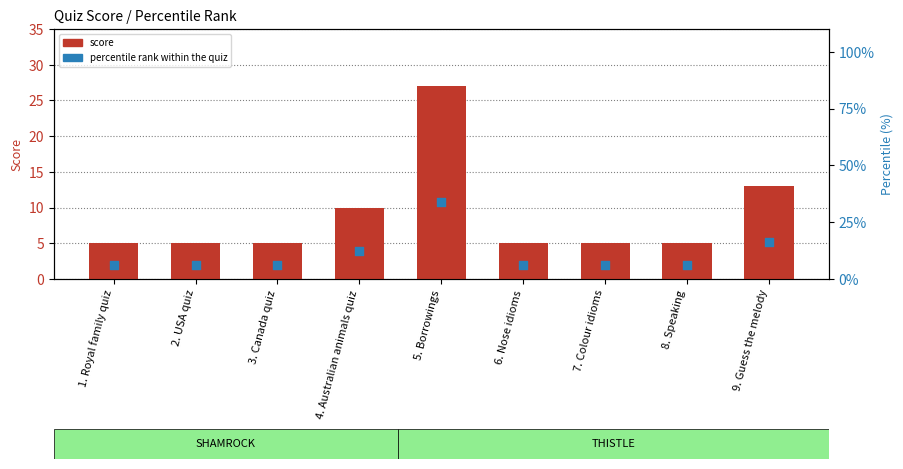

Is the value of score at 8. Speaking greater than the value of percentile rank within the quiz at 1. Royal family quiz?

No